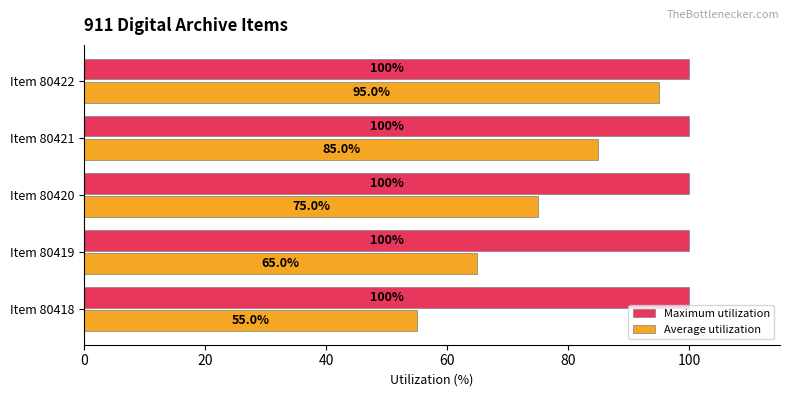

Is the value of Maximum utilization at Item 80418 greater than the value of Average utilization at Item 80420?

Yes